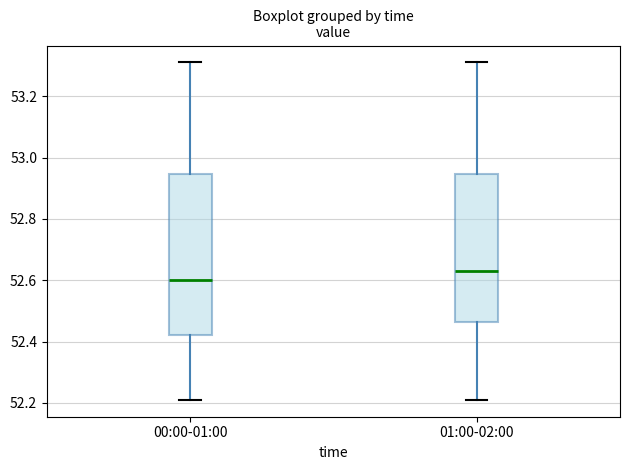

Reading left to right, transcribe this box plot: for each box, give where its median line is, the range the box spans, and where its two whiskers end, as read against the y-axis. The values are not printed on the chart, so give them approximately, as read against the axis.

00:00-01:00: median 52.60, box 52.42 to 52.94, whiskers 52.22 to 53.32
01:00-02:00: median 52.64, box 52.46 to 52.94, whiskers 52.22 to 53.32